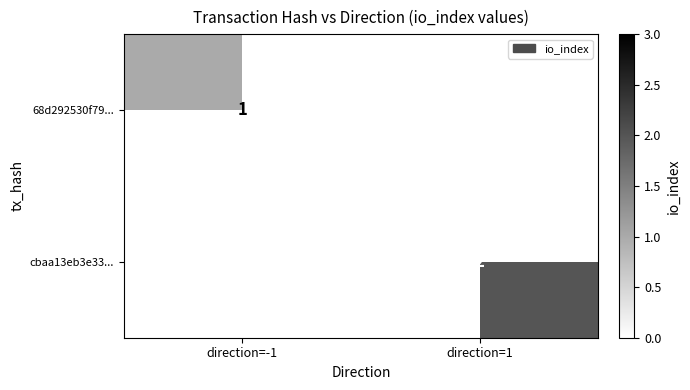

True or false: 68d292530f79... has a value of 1 at direction=-1.

True